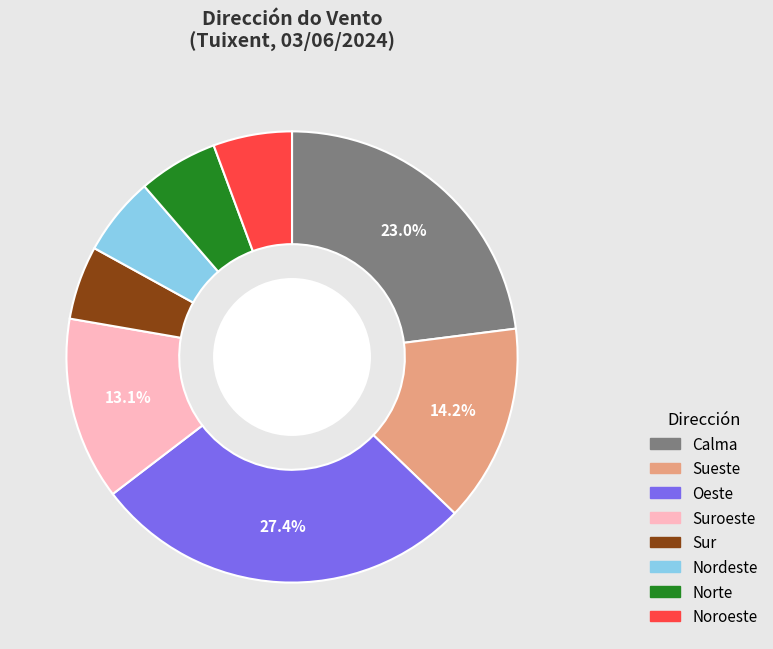

Is there any slice that represents more than half of the pie?

No